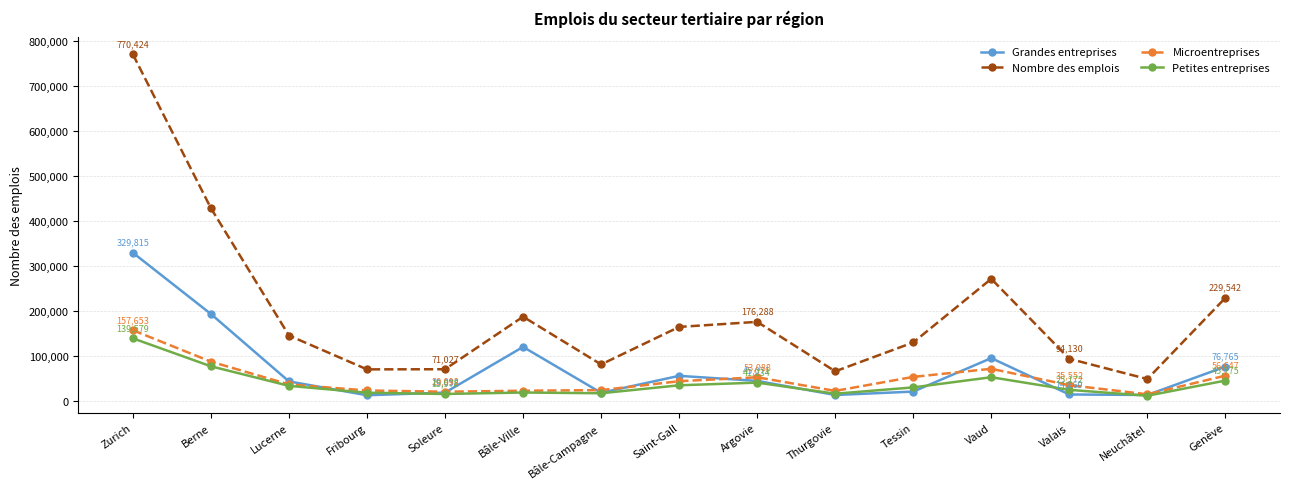

Read the Nombre des emplois value at Zurich.

770424